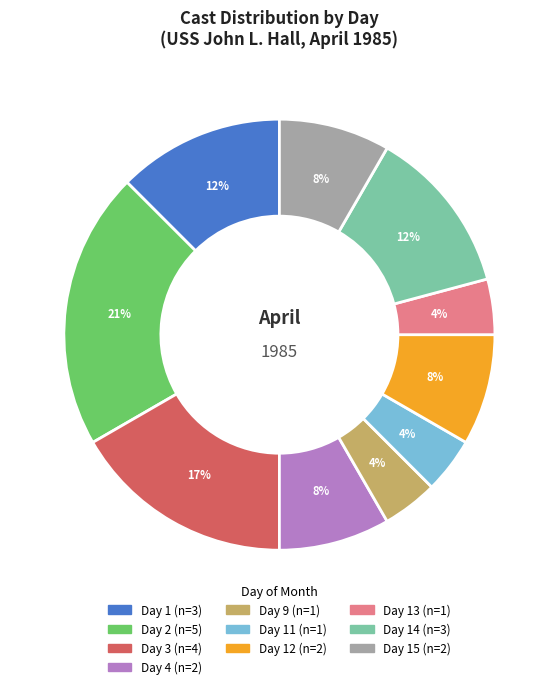

How many segments does this pie chart have?

10